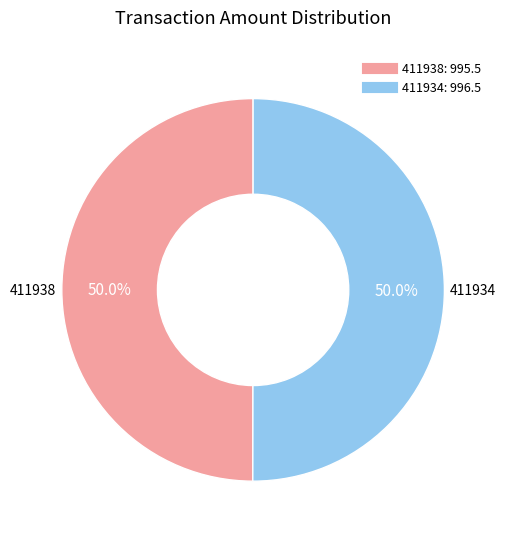

To the nearest percent, what is the combined percentage of 411934 and 411938?

100%